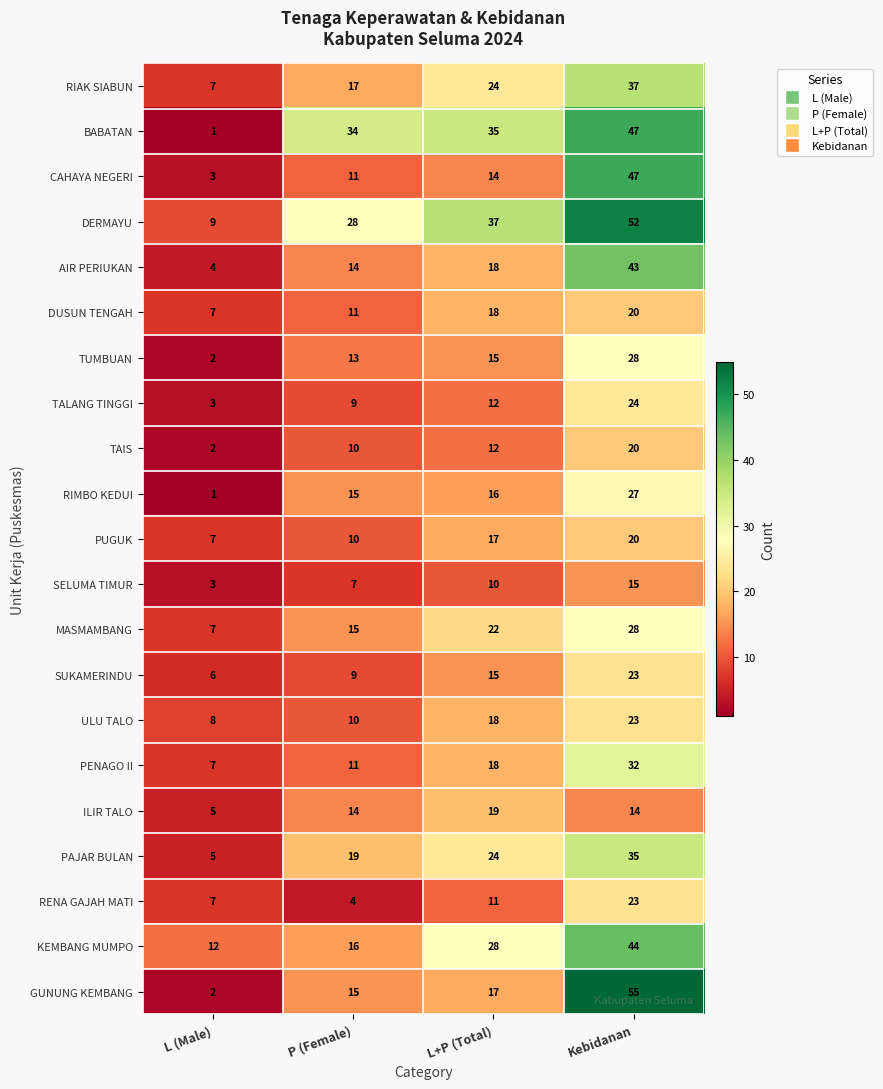

How many ULU TALO values are between 10 and 23?

3